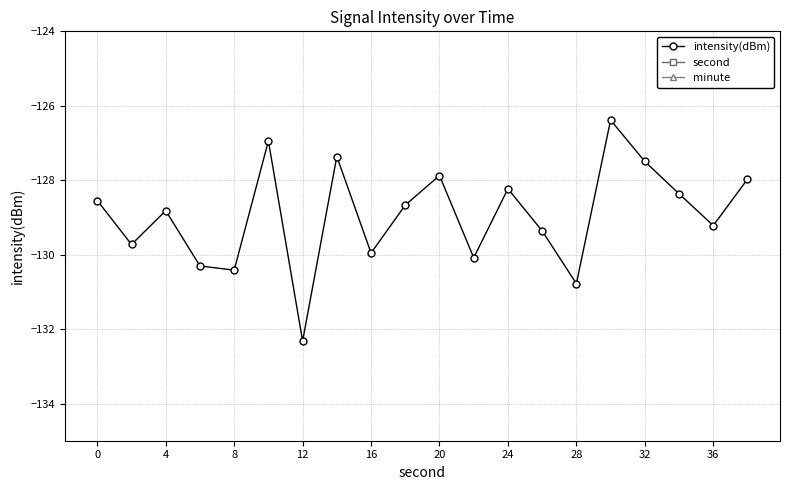

Which category has the lowest value in the intensity(dBm) series?

12